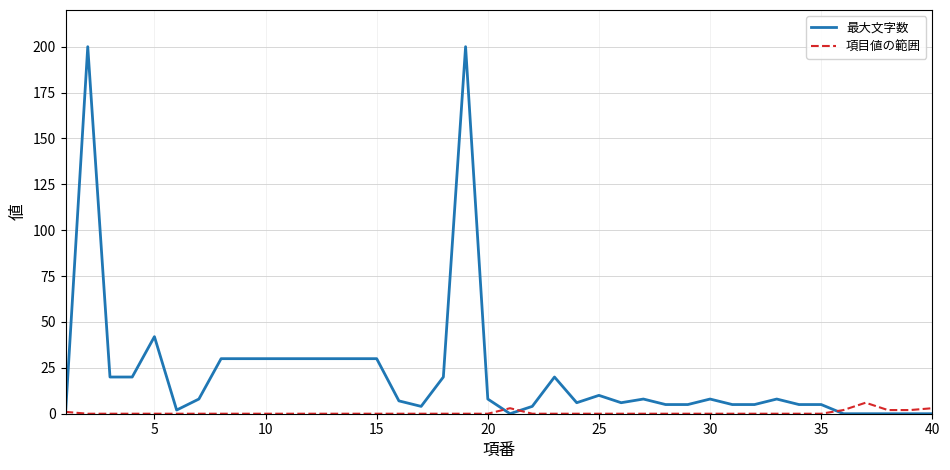

Which series has the largest total across all categories?

最大文字数